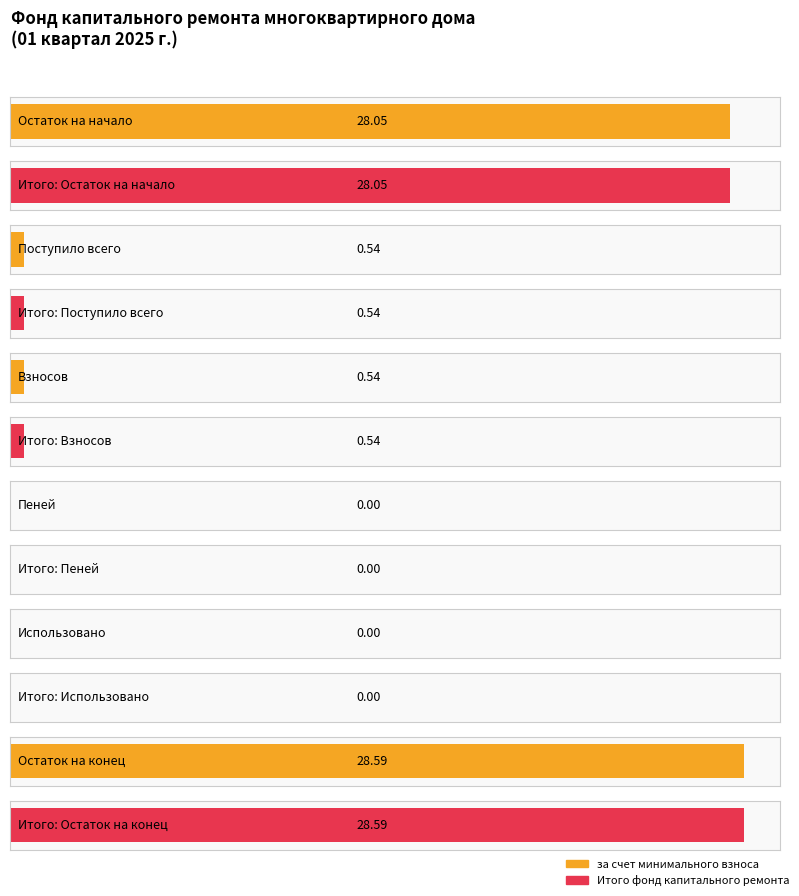

The за счет минимального взноса series shows 0.0 at Пеней. True or false?

True